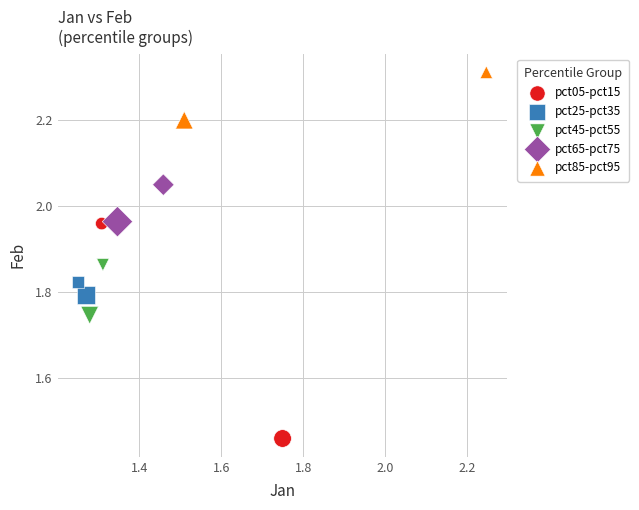

Which series reaches the minimum Y coordinate?

pct05-pct15